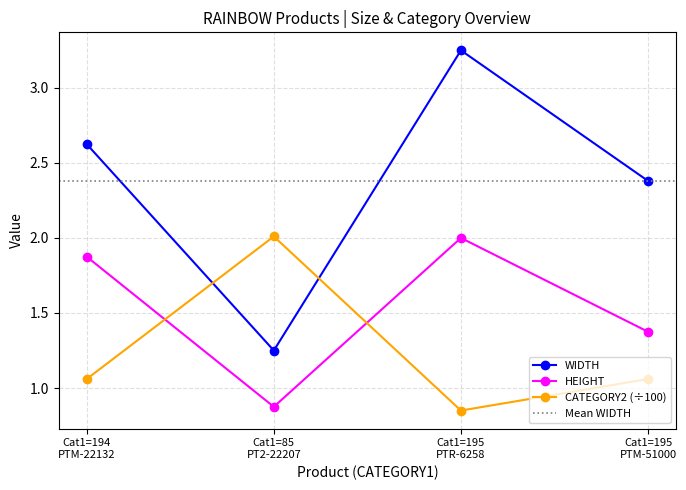

What is the sum of all WIDTH values?

9.5